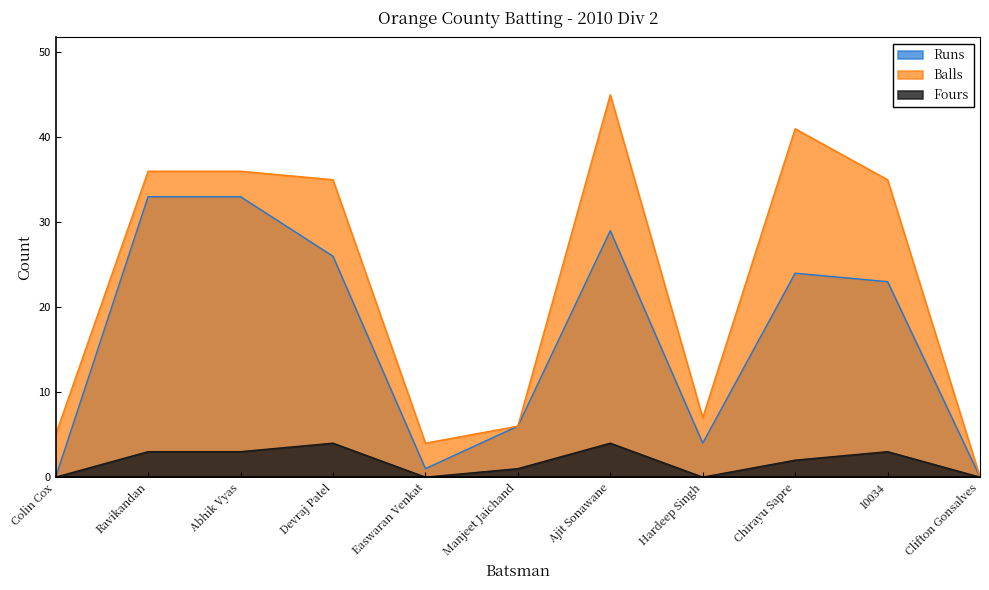

What is the maximum value for Runs?

33